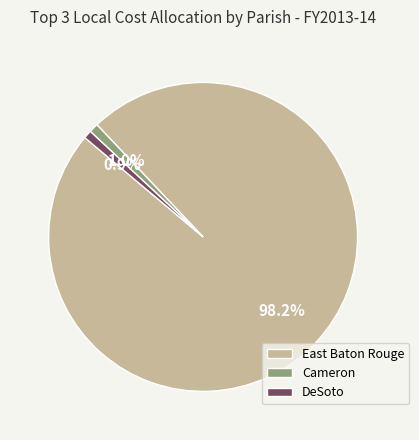

Which slice represents more than half of the pie?

East Baton Rouge